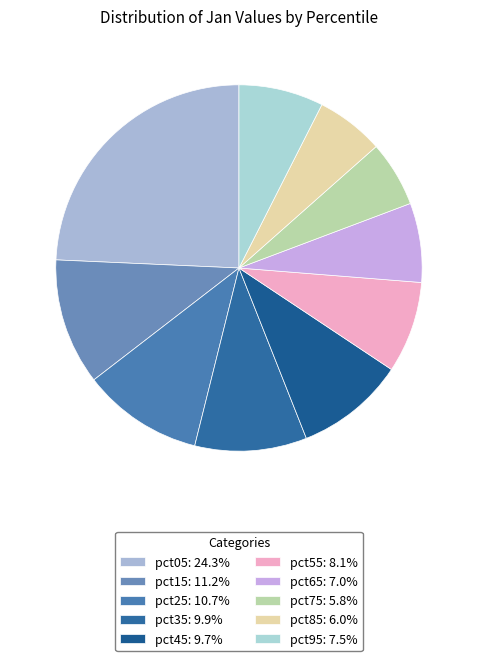

How many slices are in this pie chart?

10